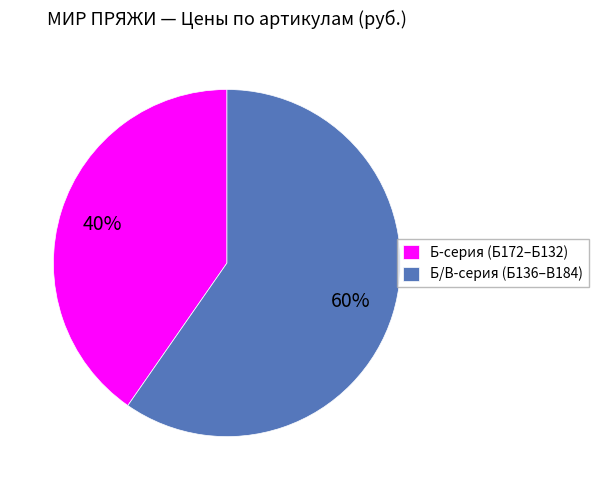

To the nearest percent, what is the average slice percentage?

50%